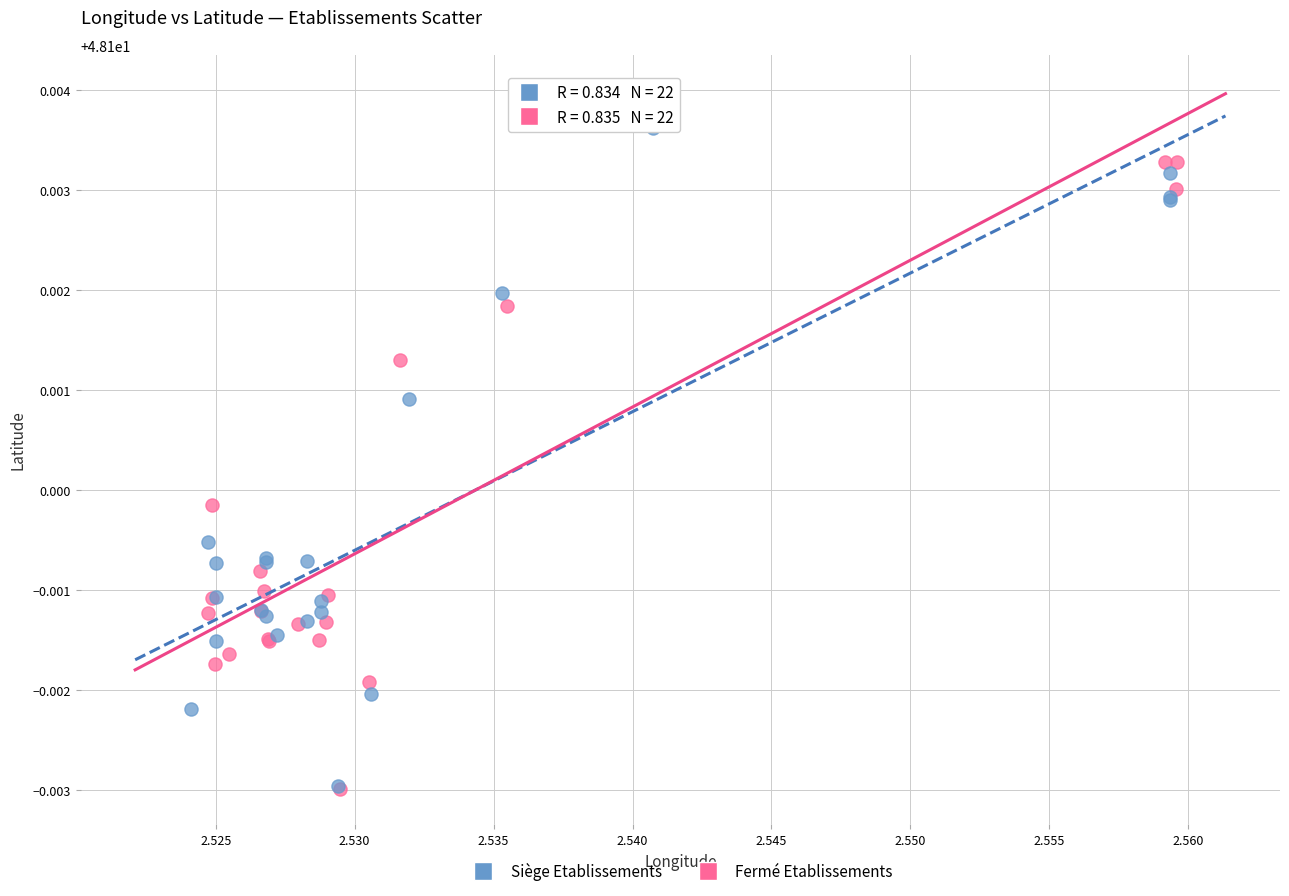

Which series contains the highest Y value?

Fermé Etablissements